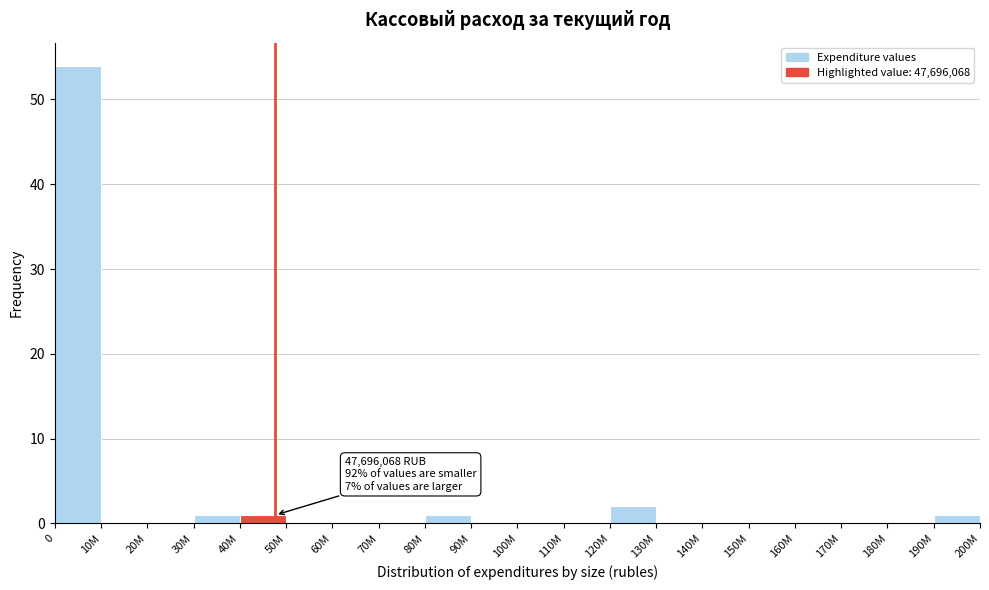

Reading right to left, transcribe all the data shown in this chart.

190M=1	180M=0	170M=0	160M=0	150M=0	140M=0	130M=0	120M=2	110M=0	100M=0	90M=0	80M=1	70M=0	60M=0	50M=0	40M=1	30M=1	20M=0	10M=0	0=54